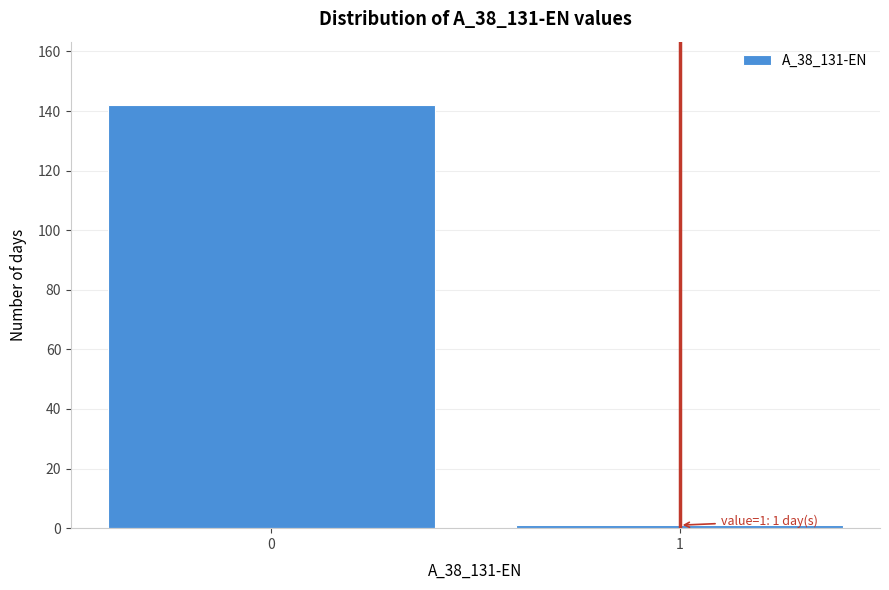

Reading left to right, what are all the values shown in this chart?

142	1